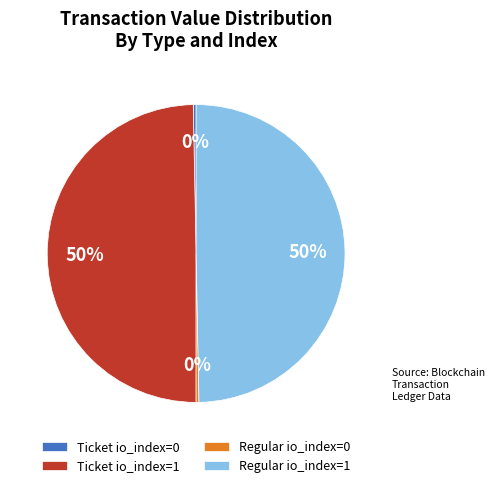

The Regular io_index=0 slice represents 0% of the pie. True or false?

True